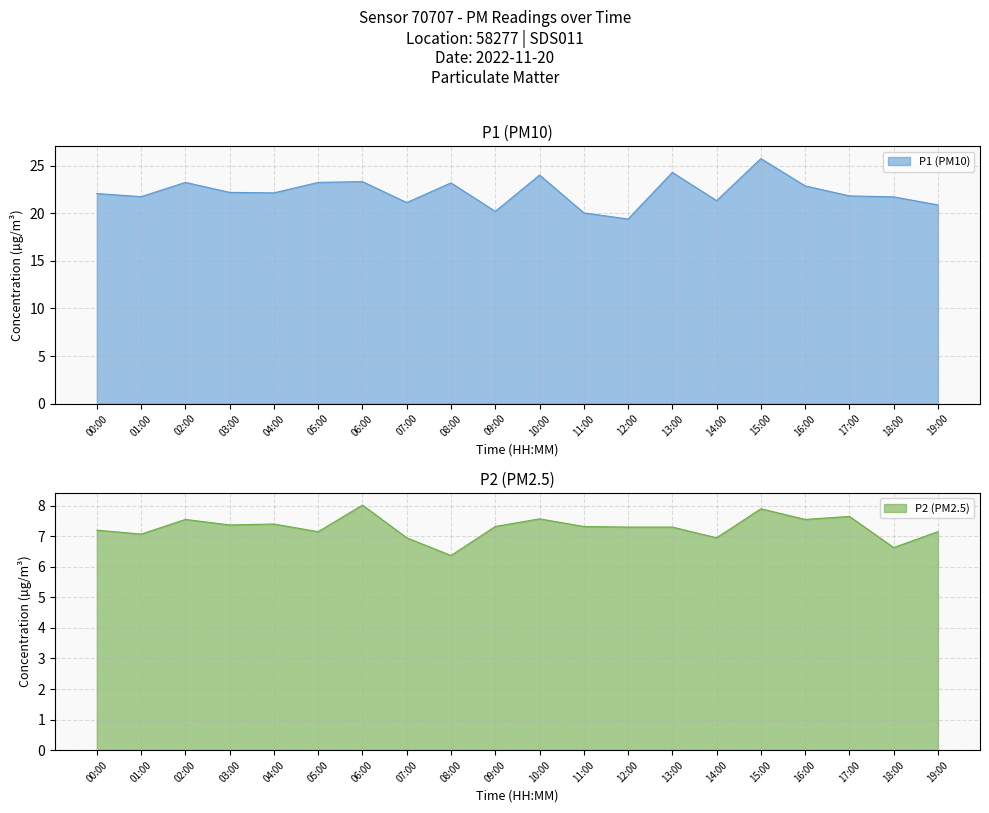

True or false: P1 and P2 intersect in this chart.

False